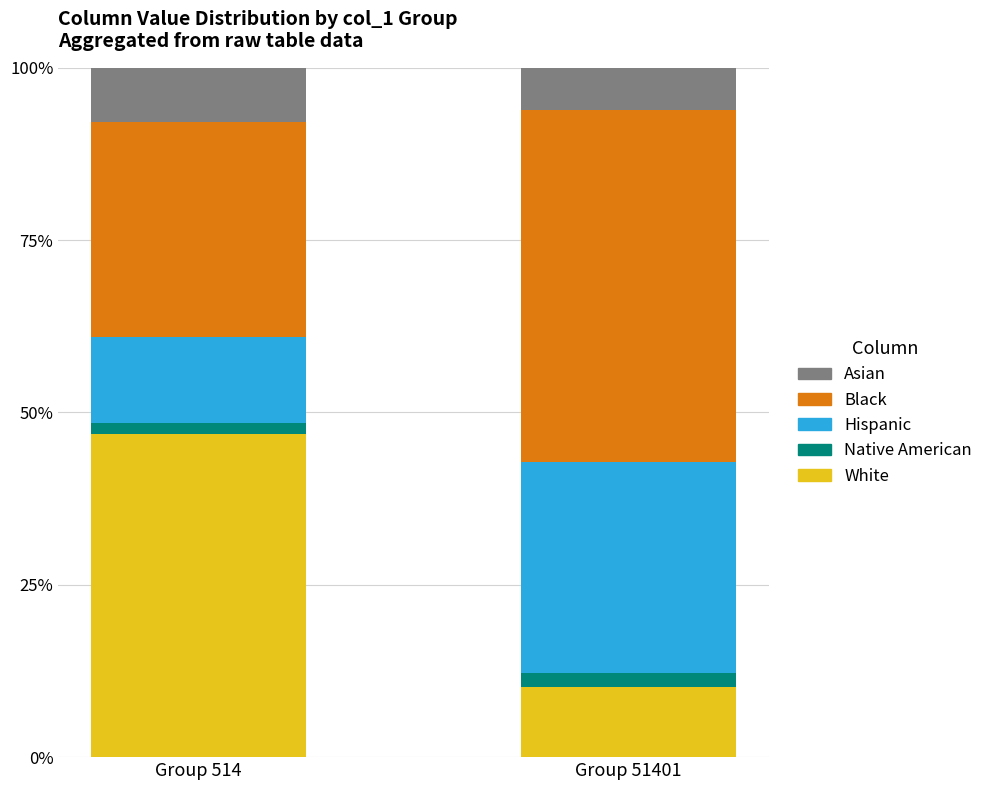

What is the minimum value for White?

10.2